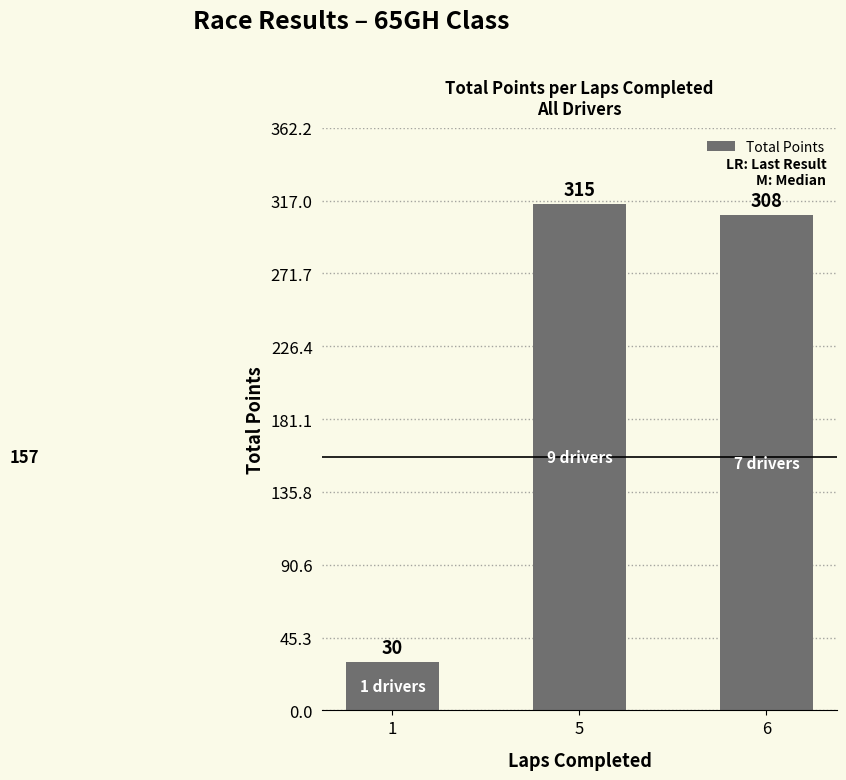

What is the value of the 2nd bar from the left?

315